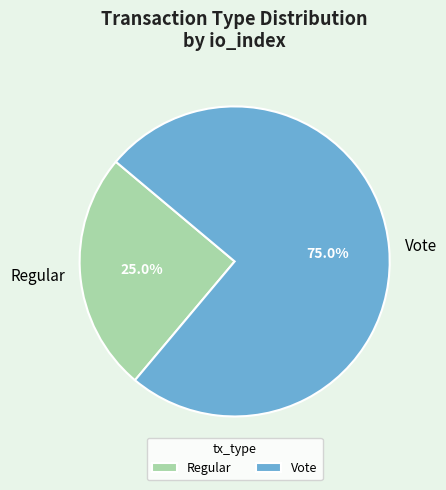

Between Regular and Vote, which is larger?

Vote